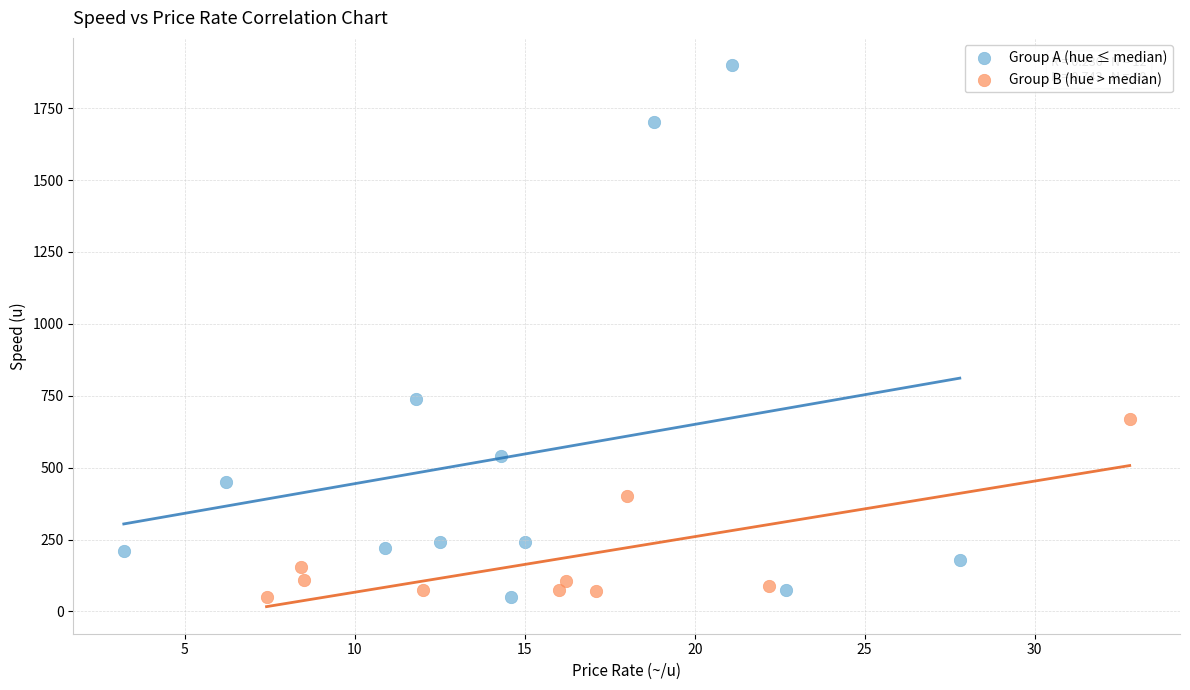

Which series contains the highest Y value?

Group A (hue ≤ median)